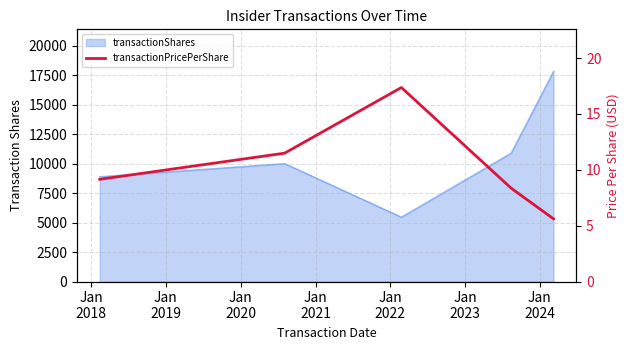

True or false: the data has more than 1 interior local peaks.

False